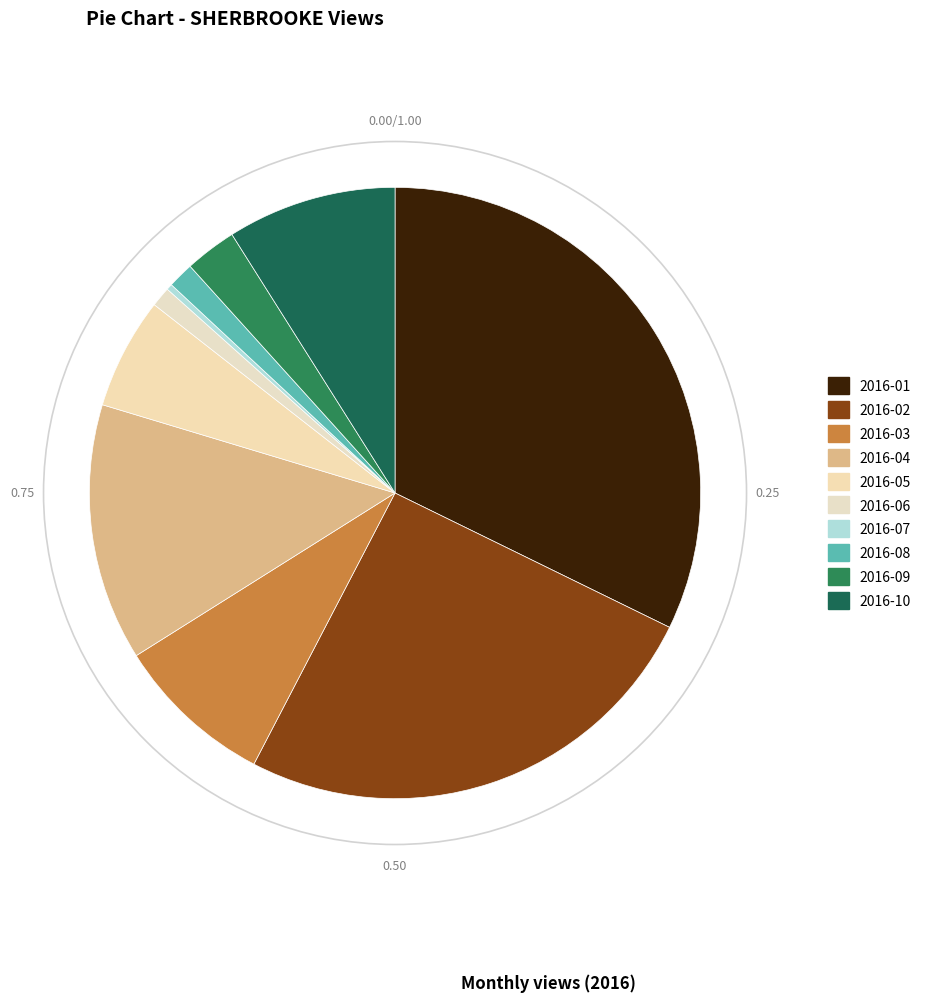

To the nearest percent, what is the difference between the 2016-03 and 2016-08 slice percentages?

7%